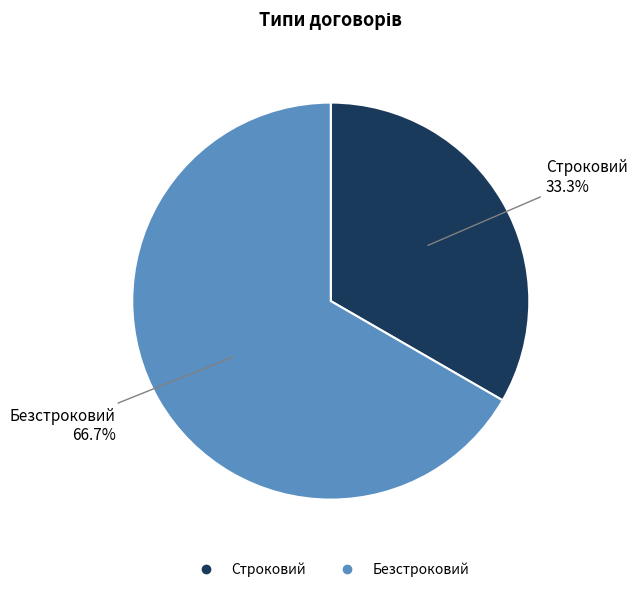

True or false: Безстроковий accounts for 54% of the total.

False